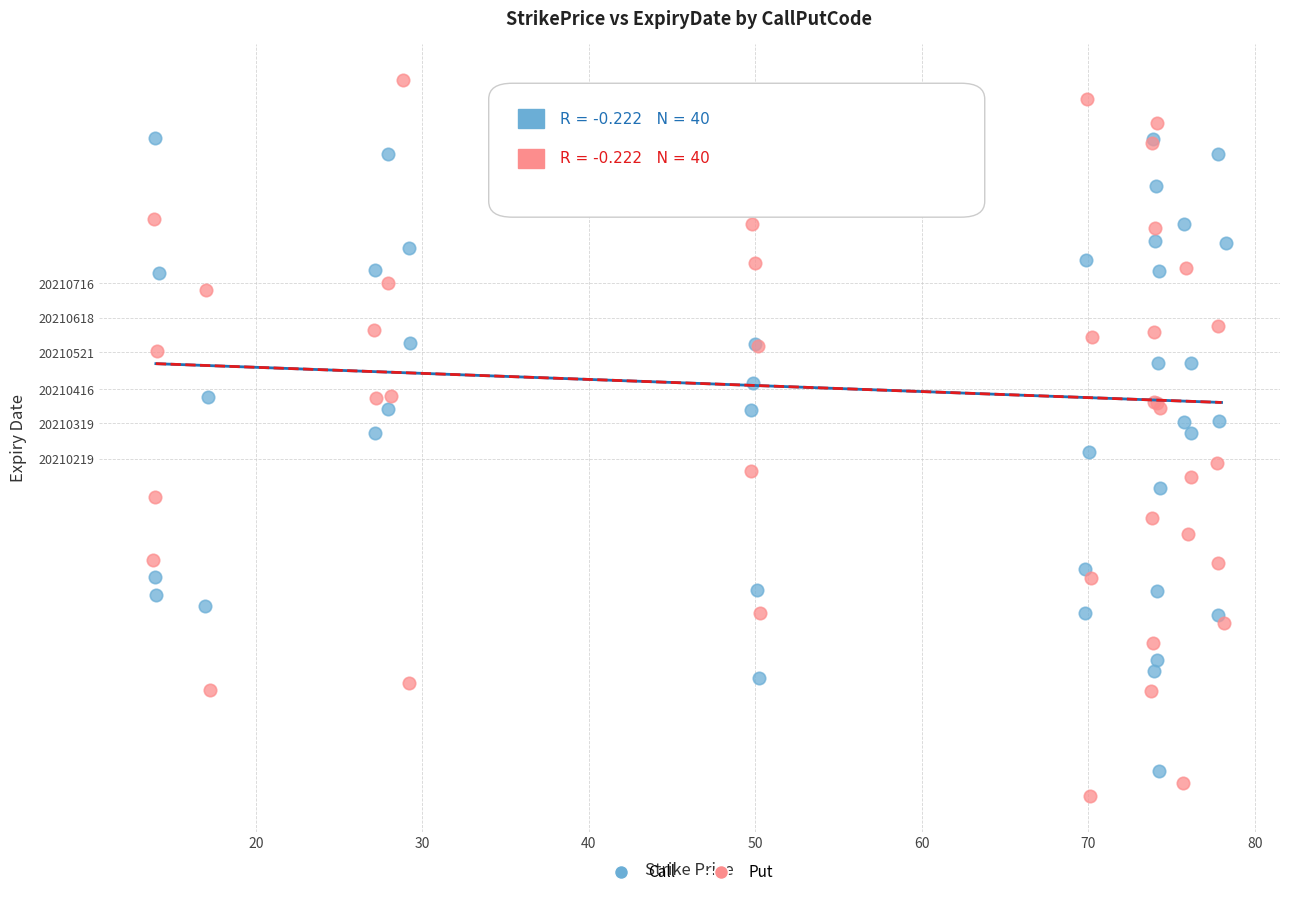

Which series reaches the minimum Y coordinate?

Put